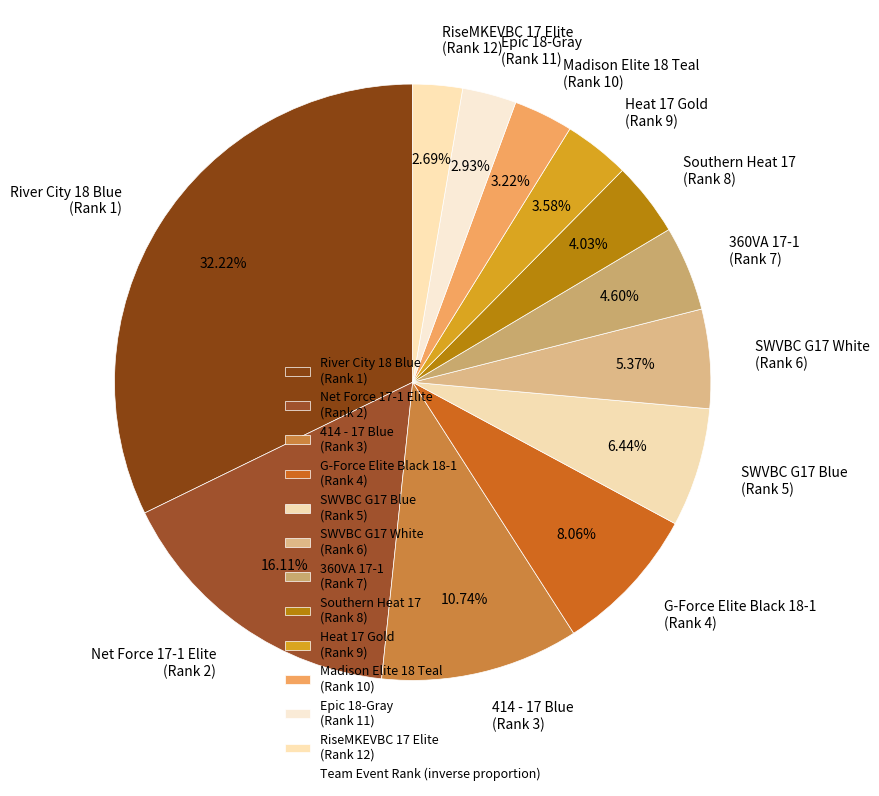

Does Southern Heat 17 represent more than half of the total?

No